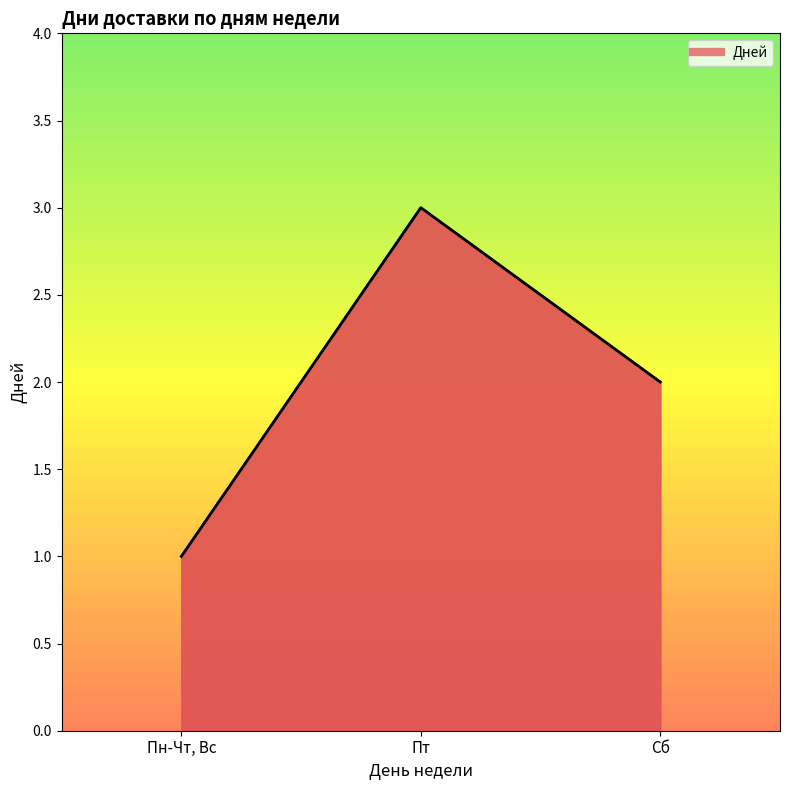

What is the smallest value displayed?

1